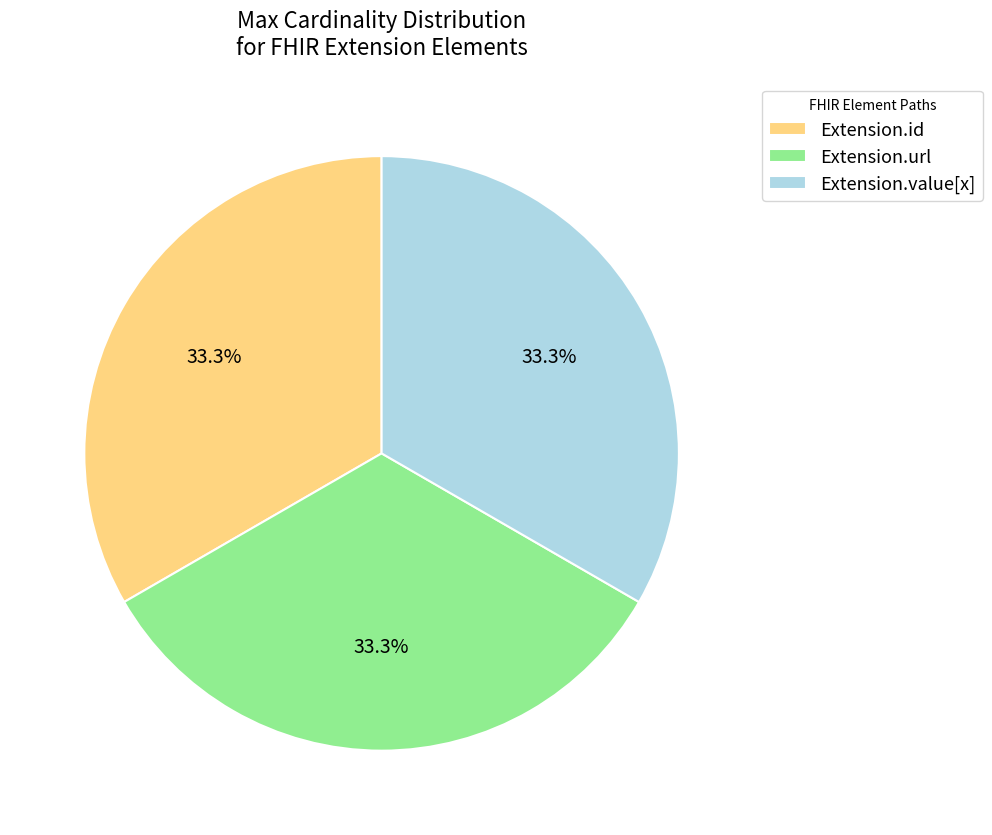

What is the total percentage of Extension.value[x] and Extension.id?

66.7%